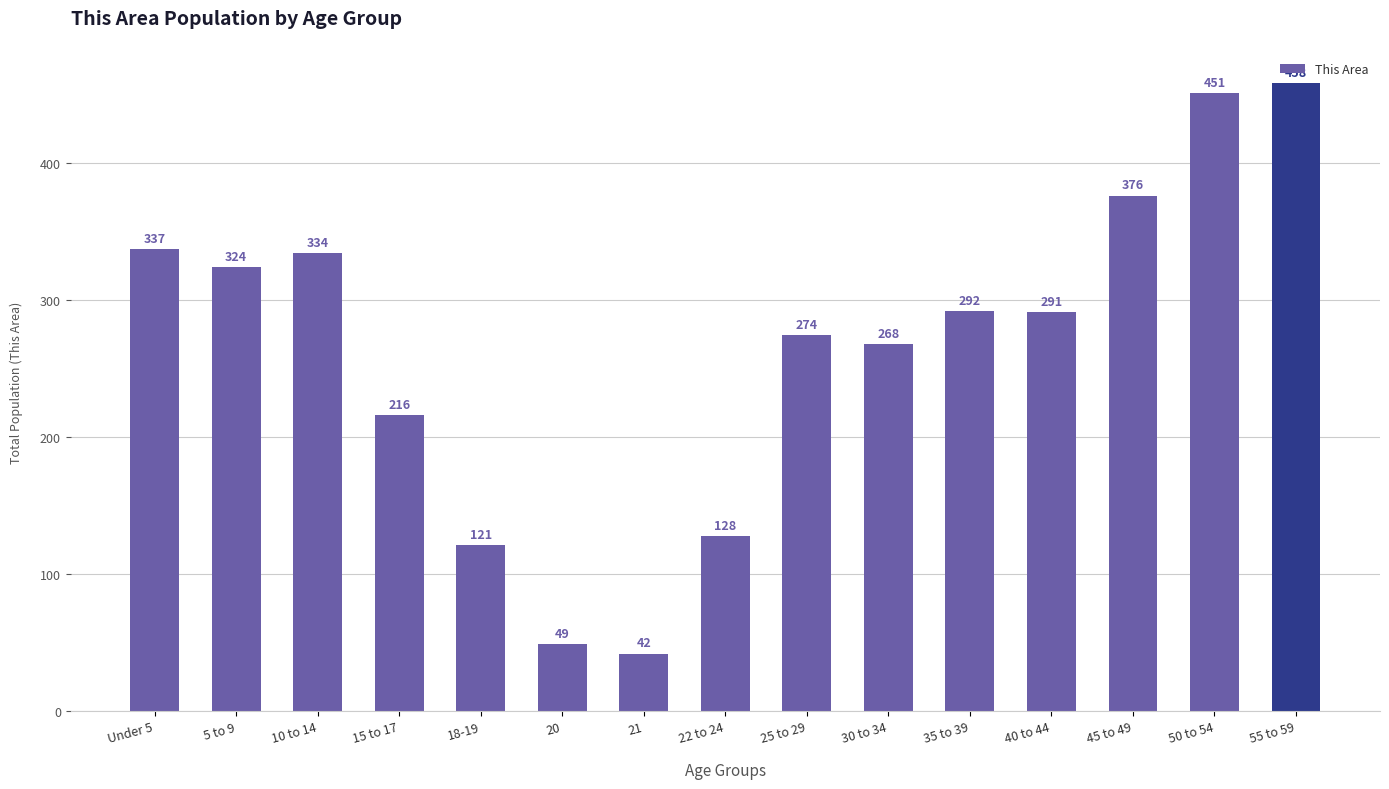

What is the ratio of the value at 55 to 59 to the value at Under 5?

1.4